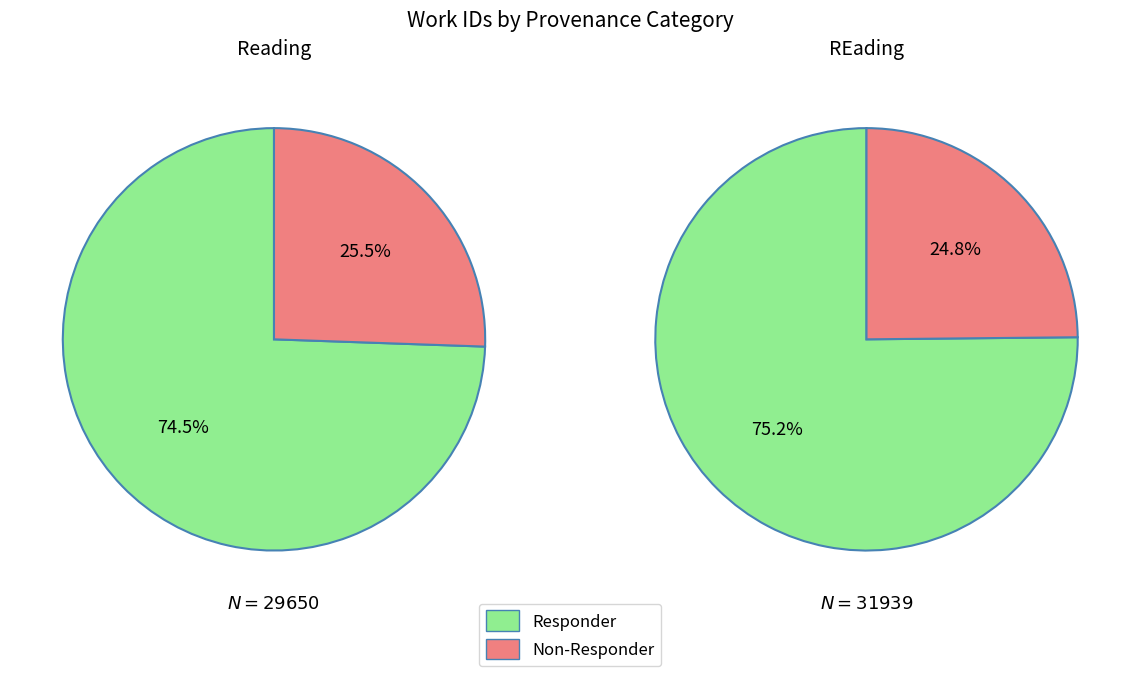

How many segments does this pie chart have?

2